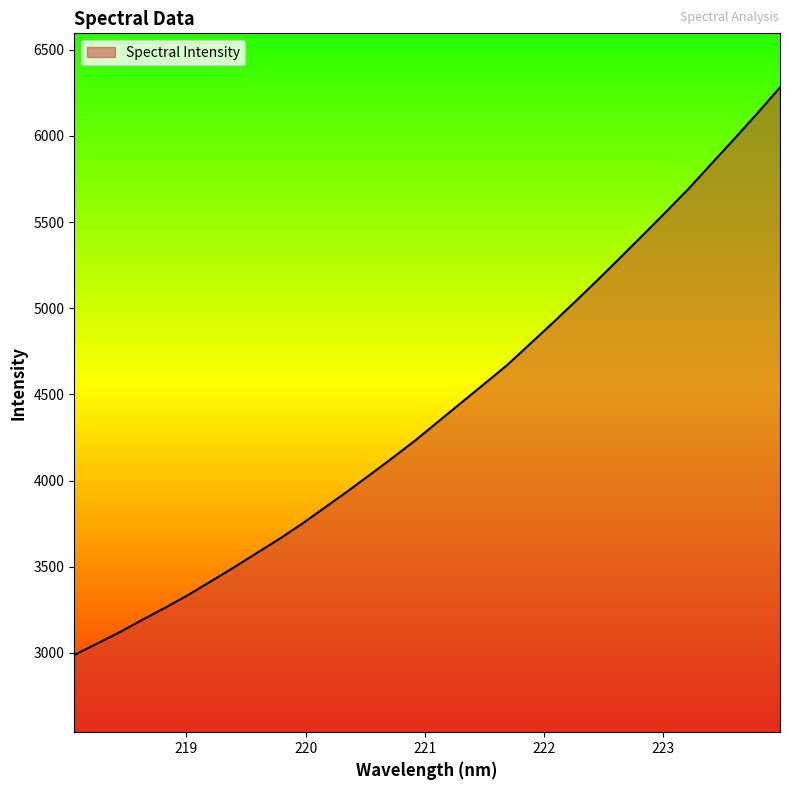

What is the difference between the maximum and minimum values?

3291.8